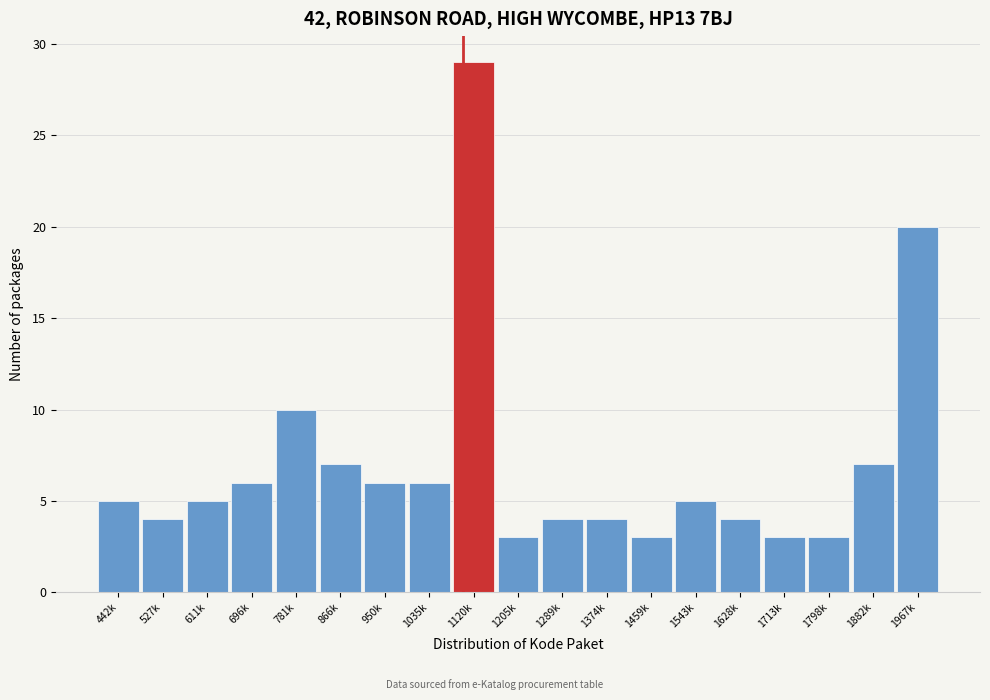

Reading right to left, list all the values displayed in this chart.

1967k=20	1882k=7	1798k=3	1713k=3	1628k=4	1543k=5	1459k=3	1374k=4	1289k=4	1205k=3	1120k=29	1035k=6	950k=6	866k=7	781k=10	696k=6	611k=5	527k=4	442k=5